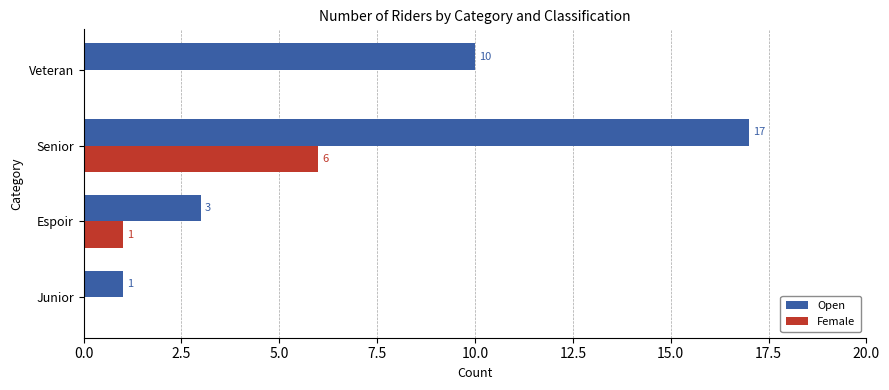

What is the highest value of the Female series?

6